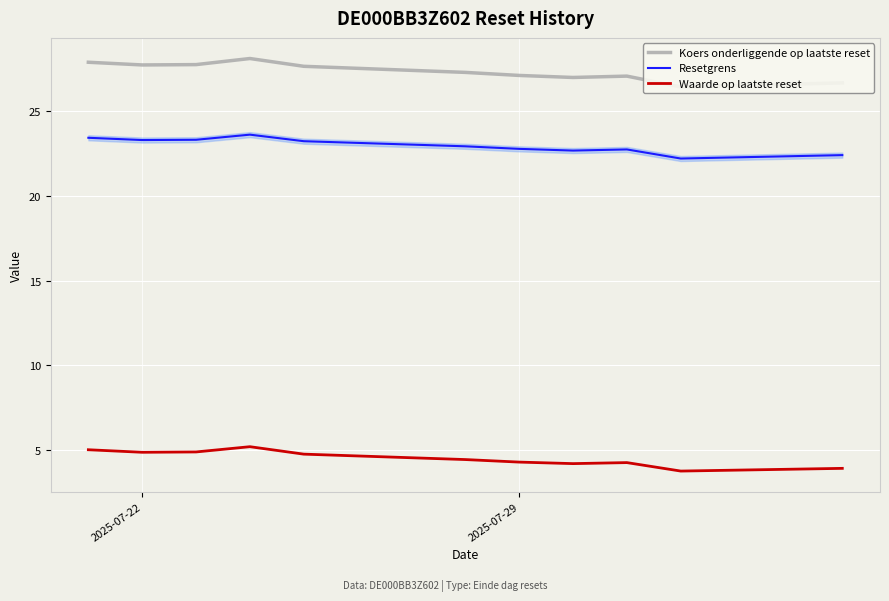

True or false: Resetgrens and Waarde op laatste reset cross at least once.

False